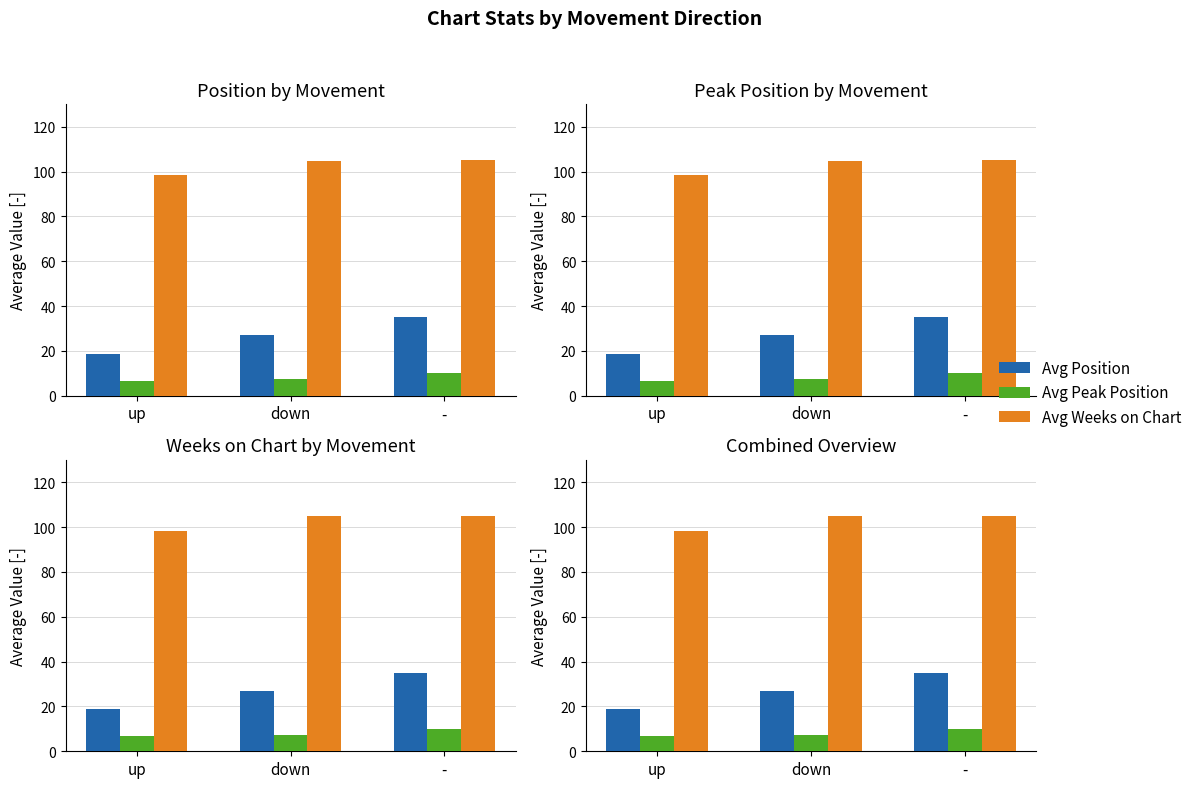

What is the minimum value for Avg Weeks on Chart?

98.3